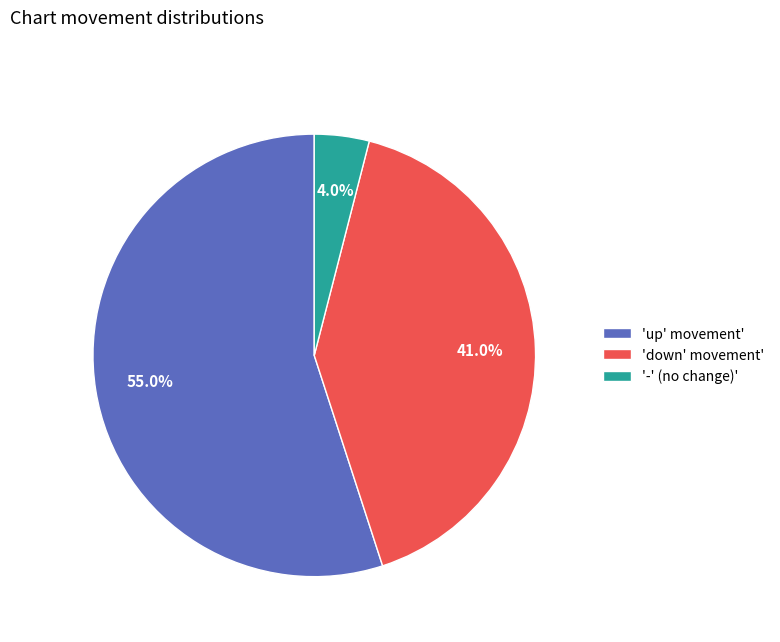

Which category has the smallest portion of the pie?

'-' (no change)'